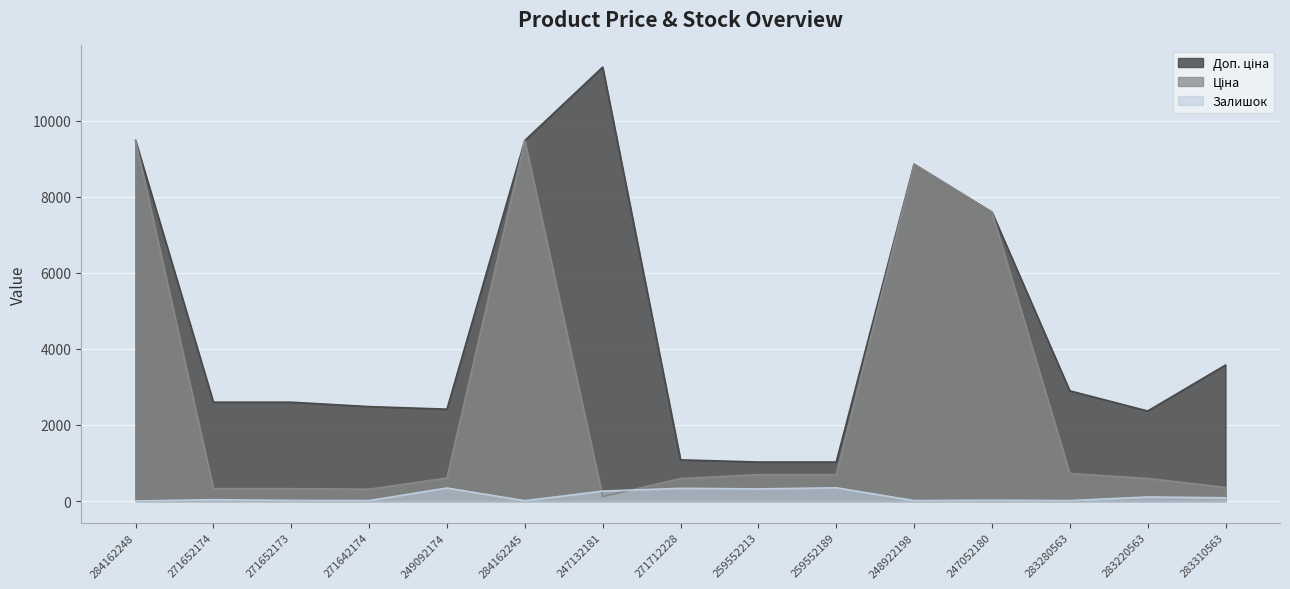

Where does the Доп. ціна series first go above 2598?

284162248